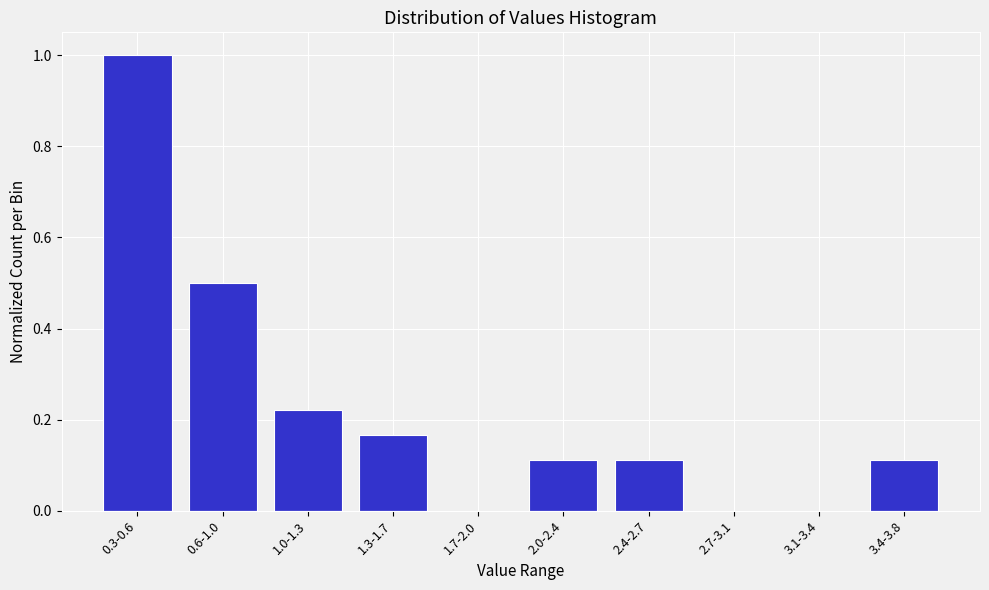

Between 2.4-2.7 and 3.1-3.4, which is larger?

2.4-2.7